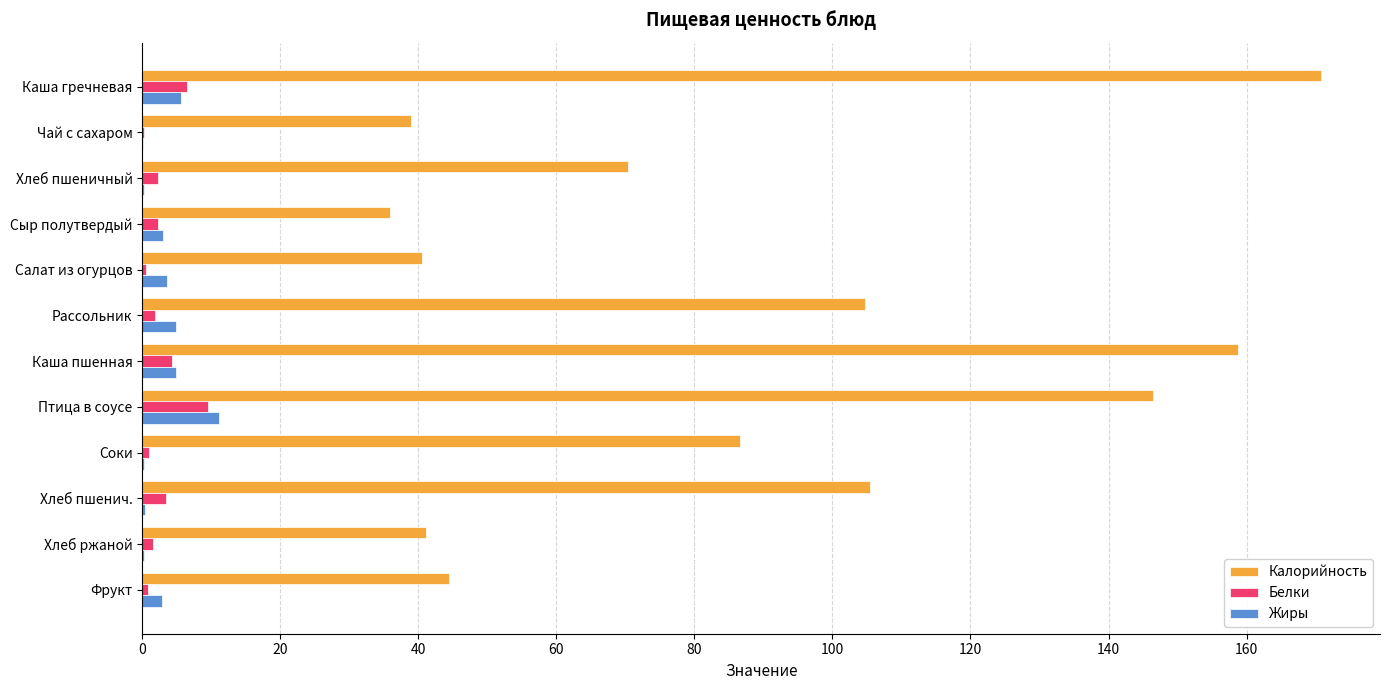

At which category does the chart reach its peak across all series?

Каша гречневая